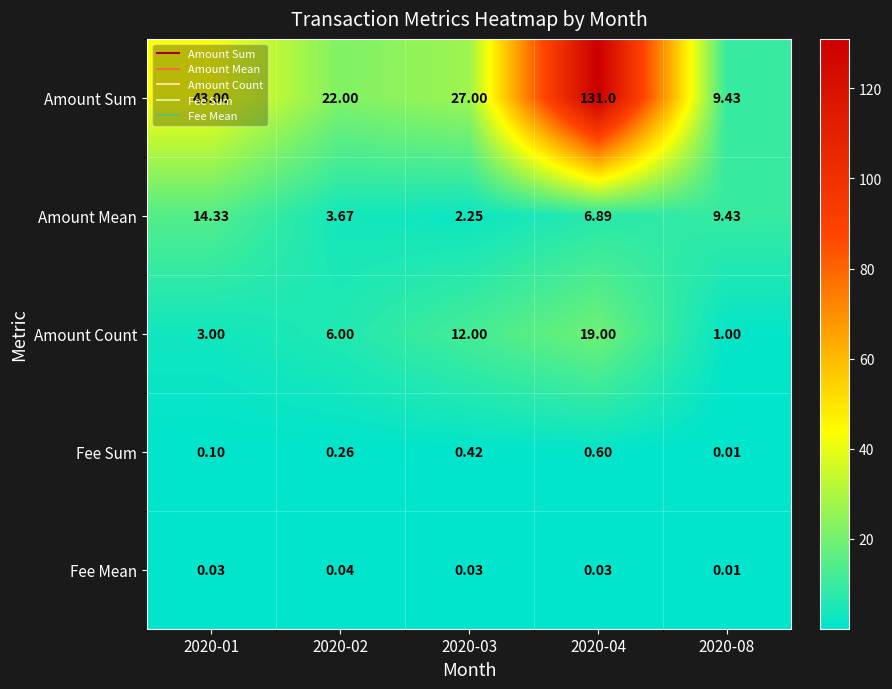

Between 2020-01 and 2020-02, which series saw the biggest shift?

Amount Sum